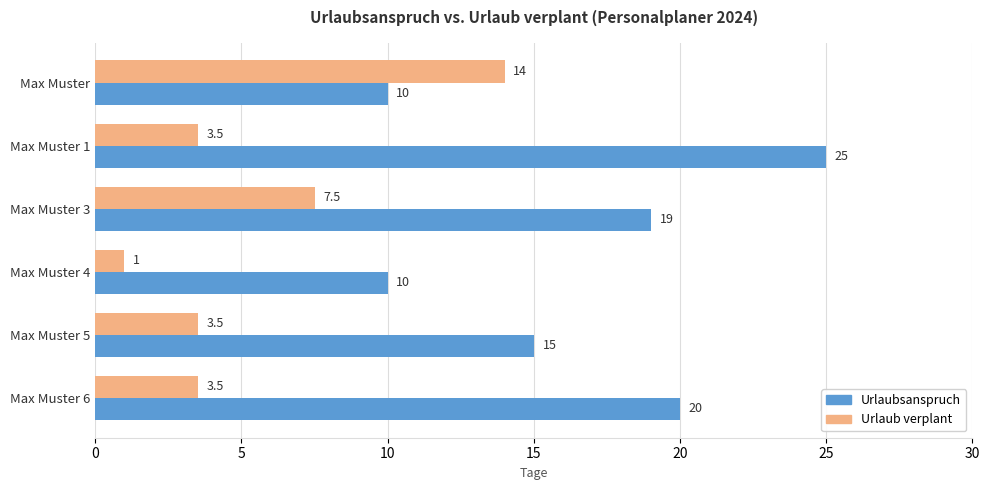

List the series in order of their overall mean, highest first.

Urlaubsanspruch, Urlaub verplant